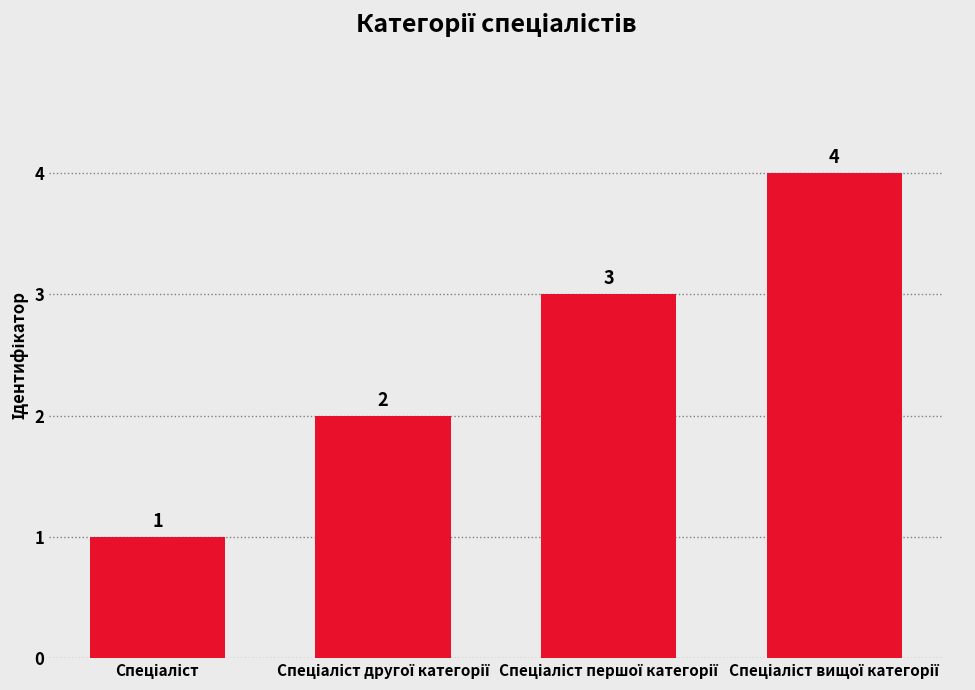

What is the maximum value shown in the chart?

4